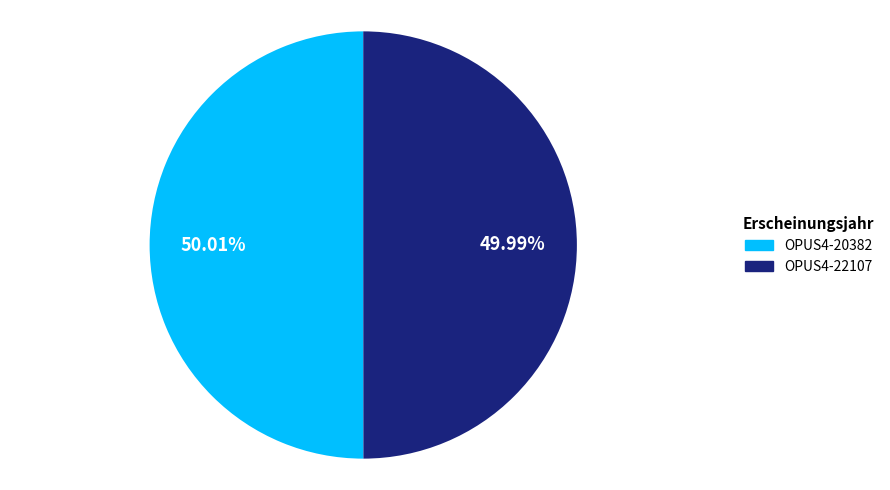

Is there a majority slice in this chart?

Yes